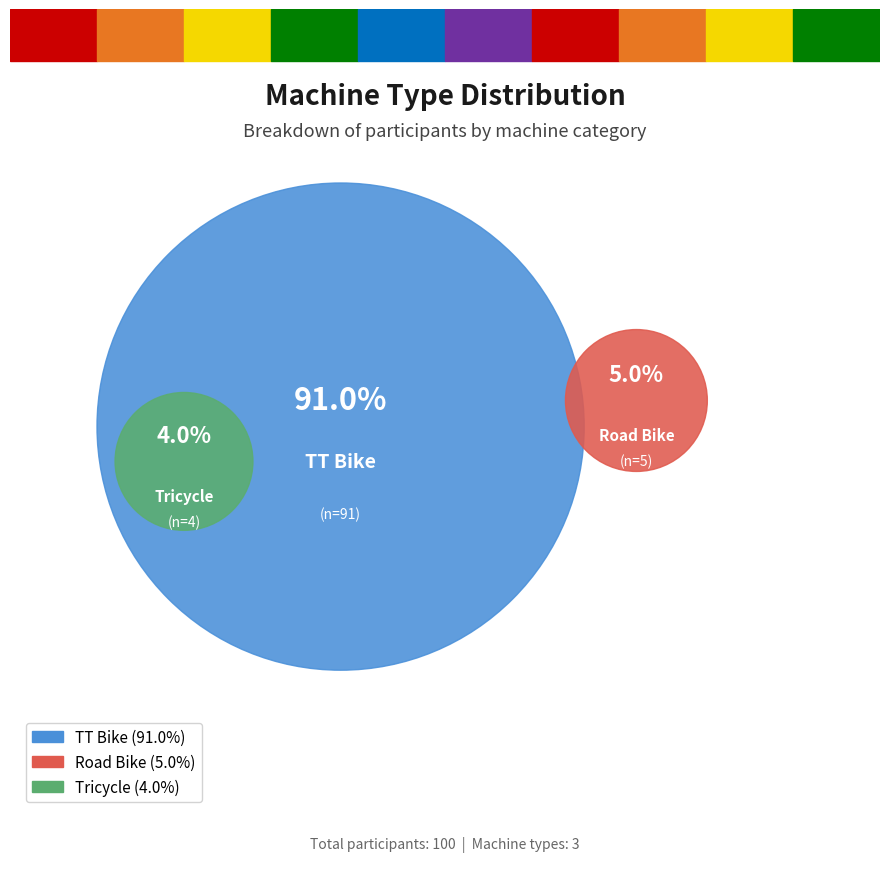

To the nearest percent, what is the average slice percentage?

33%